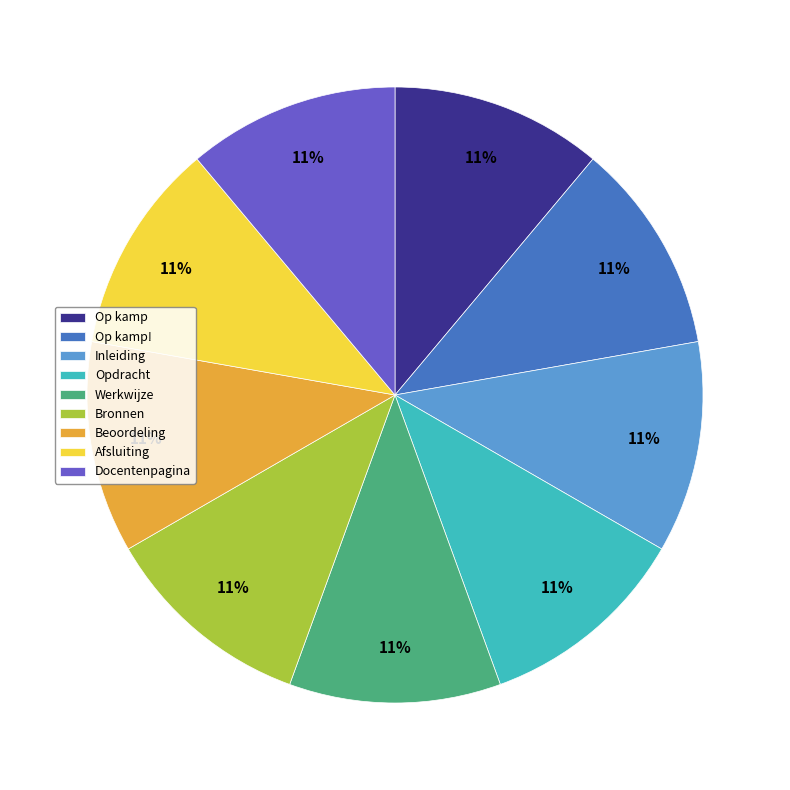

Combined, do Opdracht and Werkwijze account for over 50%?

No